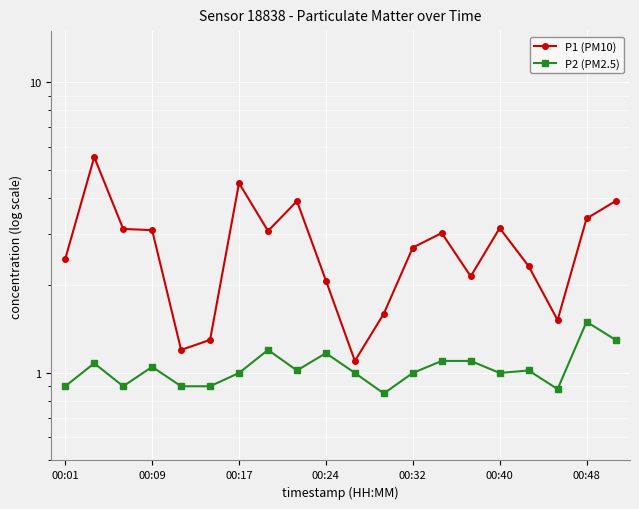

At 7, list the series in order from largest to smallest.

P1 (PM10), P2 (PM2.5)